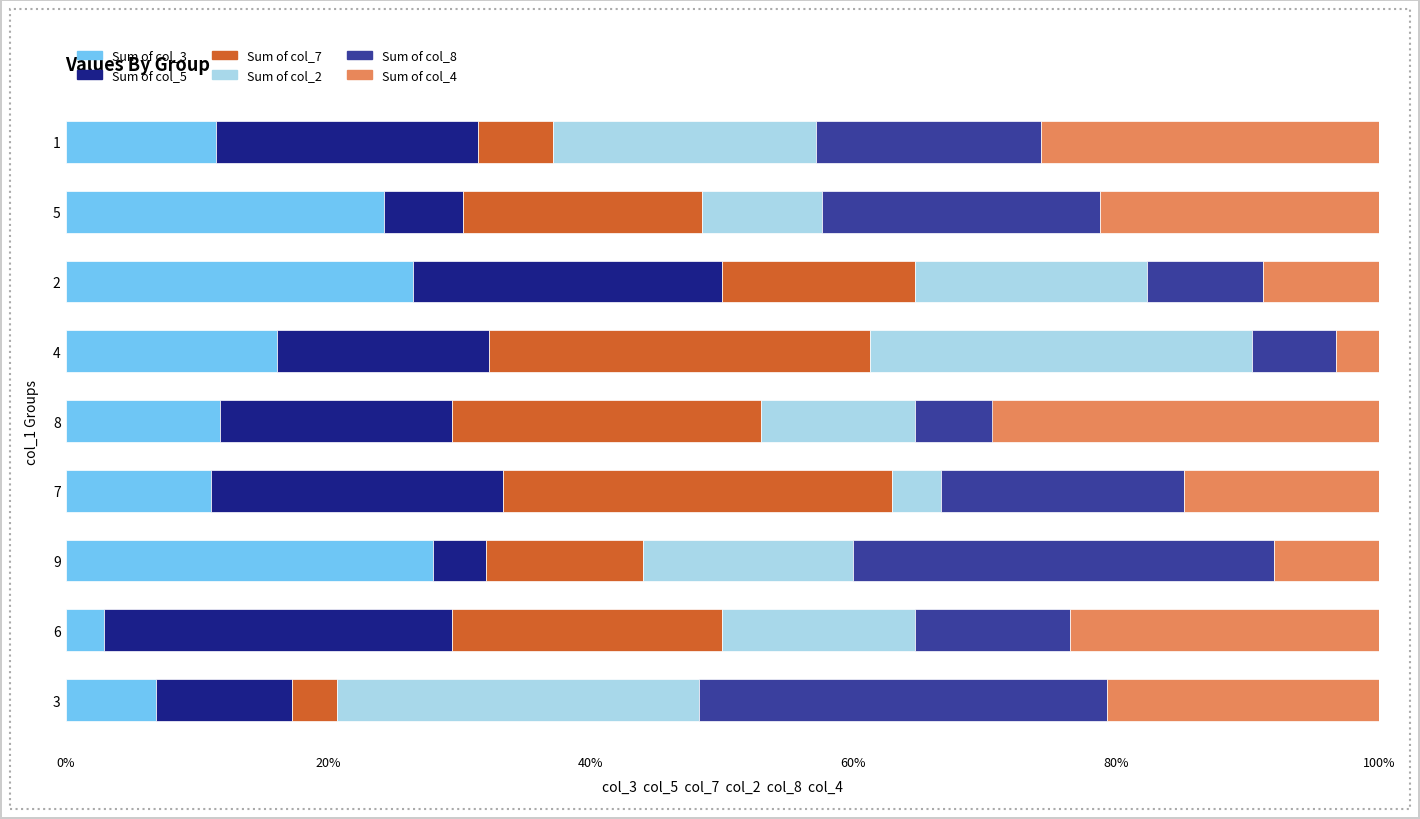

What is the total value across all series at 4?

100.0